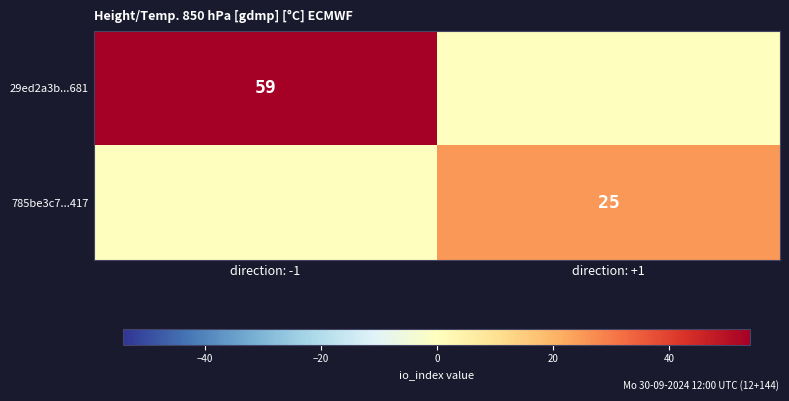

Which category has the highest value across all series?

direction: -1